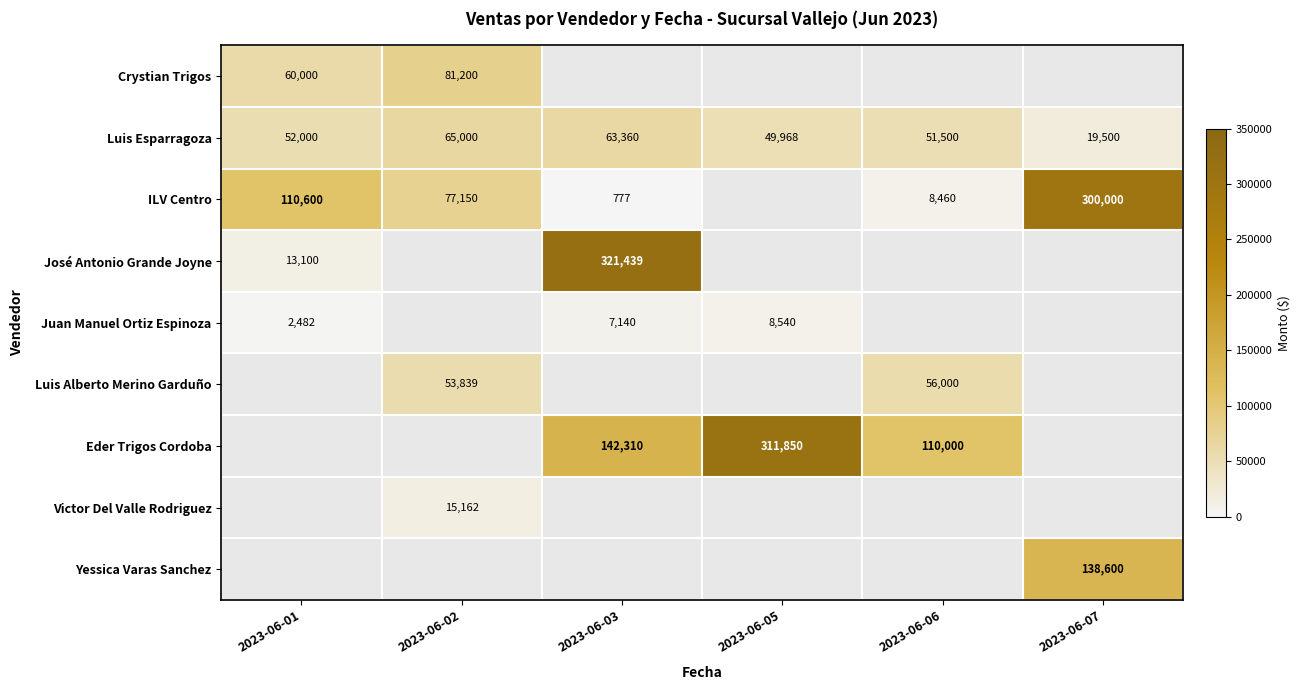

What is the minimum value shown in the chart?

777.0